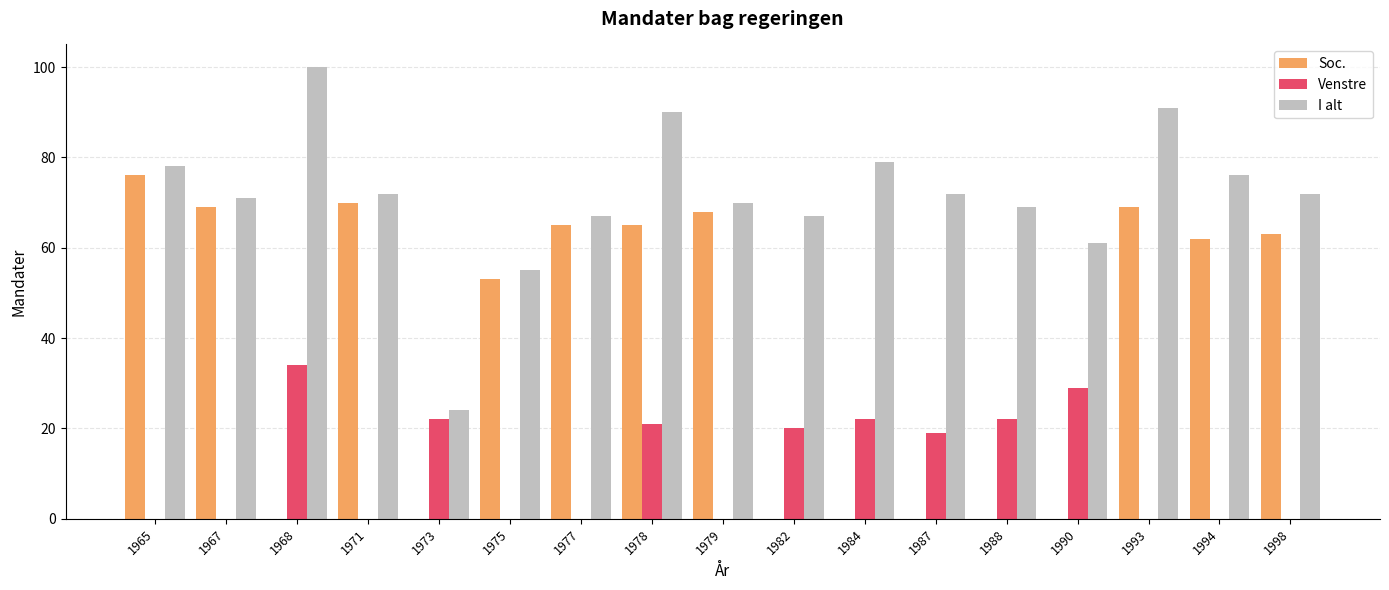

What is the sum of all Soc. values?

660